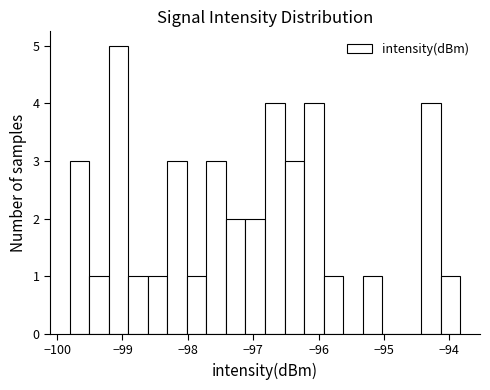

Around what value on the x-axis is the tallest bar? Give the approximate position of its centre, as read against the axis.

-99.1